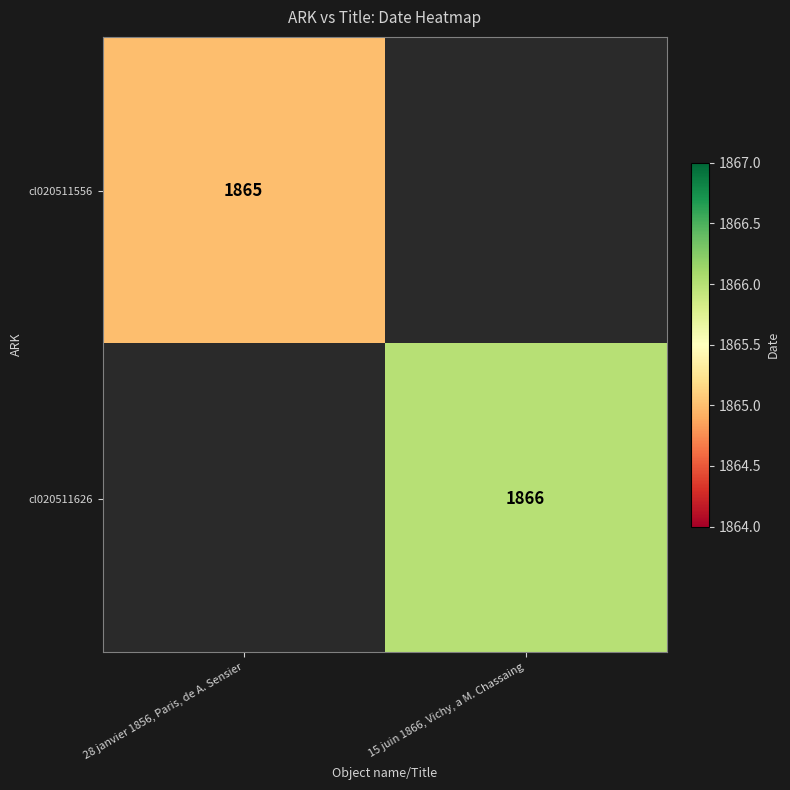

True or false: cl020511556 has a value of 2761 at 28 janvier 1856, Paris, de A. Sensier.

False